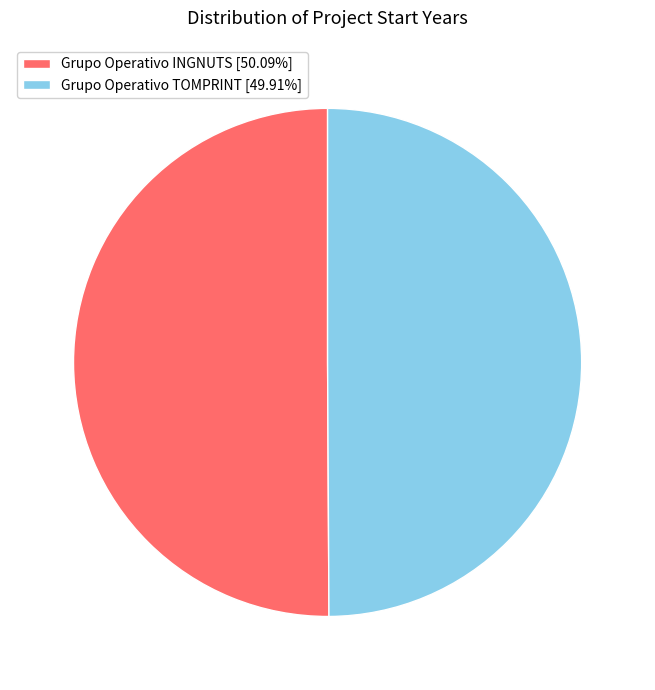

Approximately how many times larger is the value at Grupo Operativo TOMPRINT [49.91%] compared to Grupo Operativo INGNUTS [50.09%]?

1.0